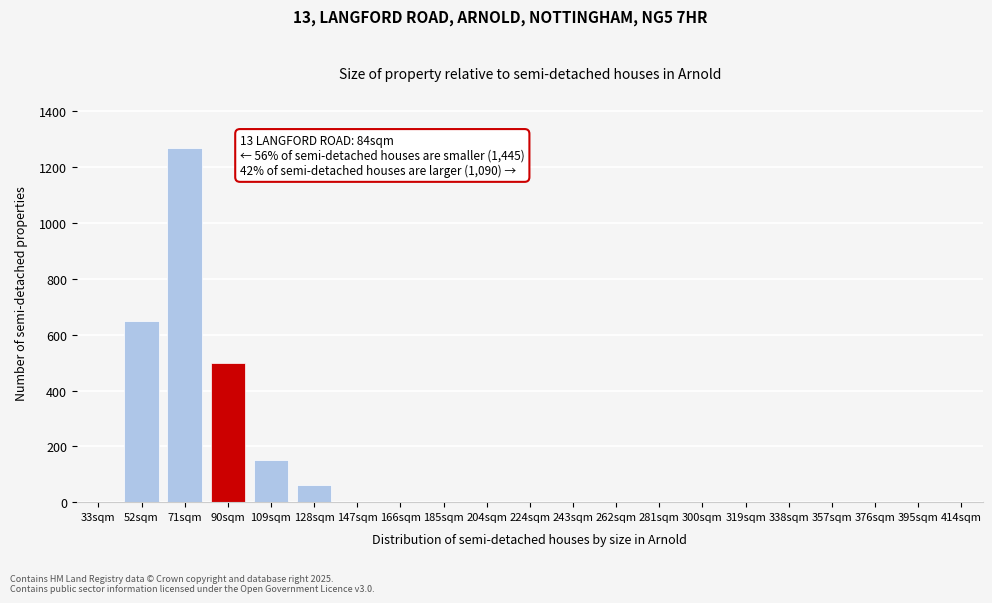

Reading right to left, list all the values displayed in this chart.

414sqm=0	395sqm=0	376sqm=0	357sqm=0	338sqm=0	319sqm=0	300sqm=0	281sqm=0	262sqm=0	243sqm=0	224sqm=0	204sqm=0	185sqm=0	166sqm=0	147sqm=0	128sqm=60	109sqm=150	90sqm=500	71sqm=1270	52sqm=650	33sqm=0